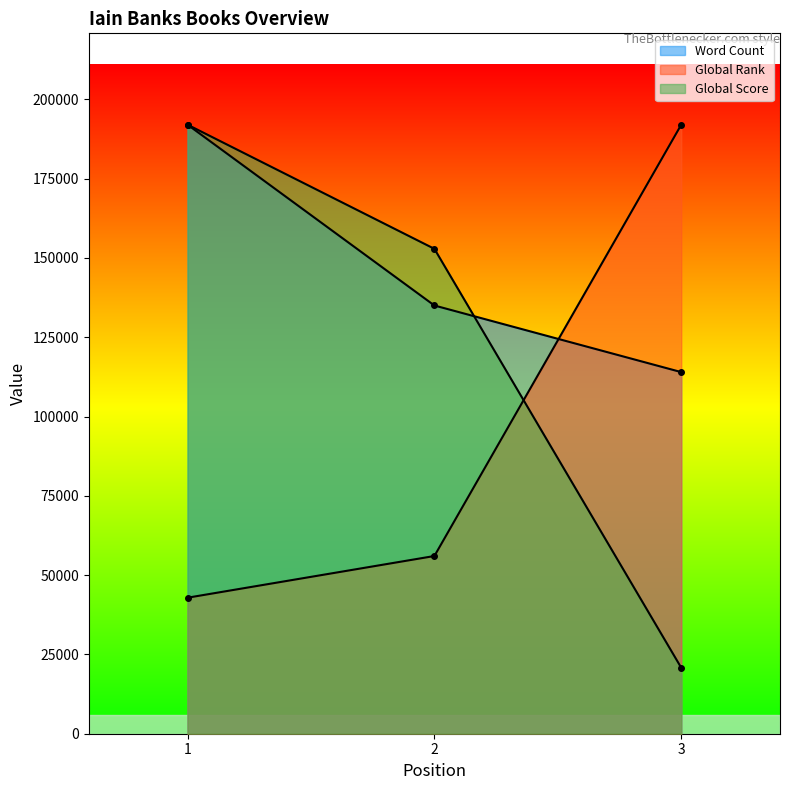

Is it true that Global Score equals 152866.2 at 2?

True